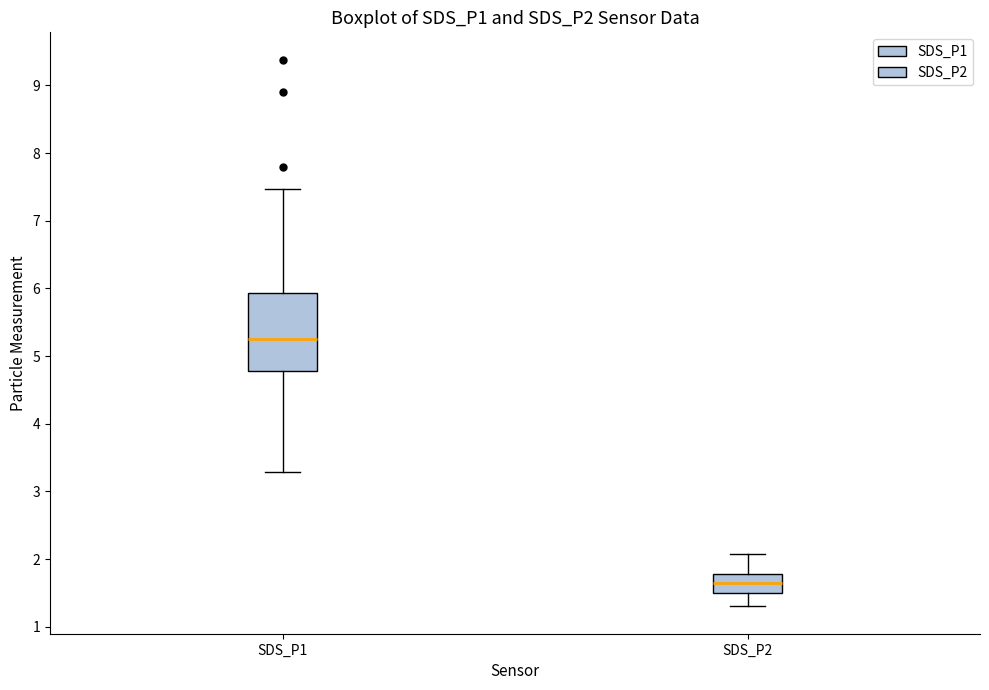

Where does the lower whisker of the box for SDS_P2 end on the y-axis? The values are not printed on the chart, so give them approximately, as read against the axis.

1.3